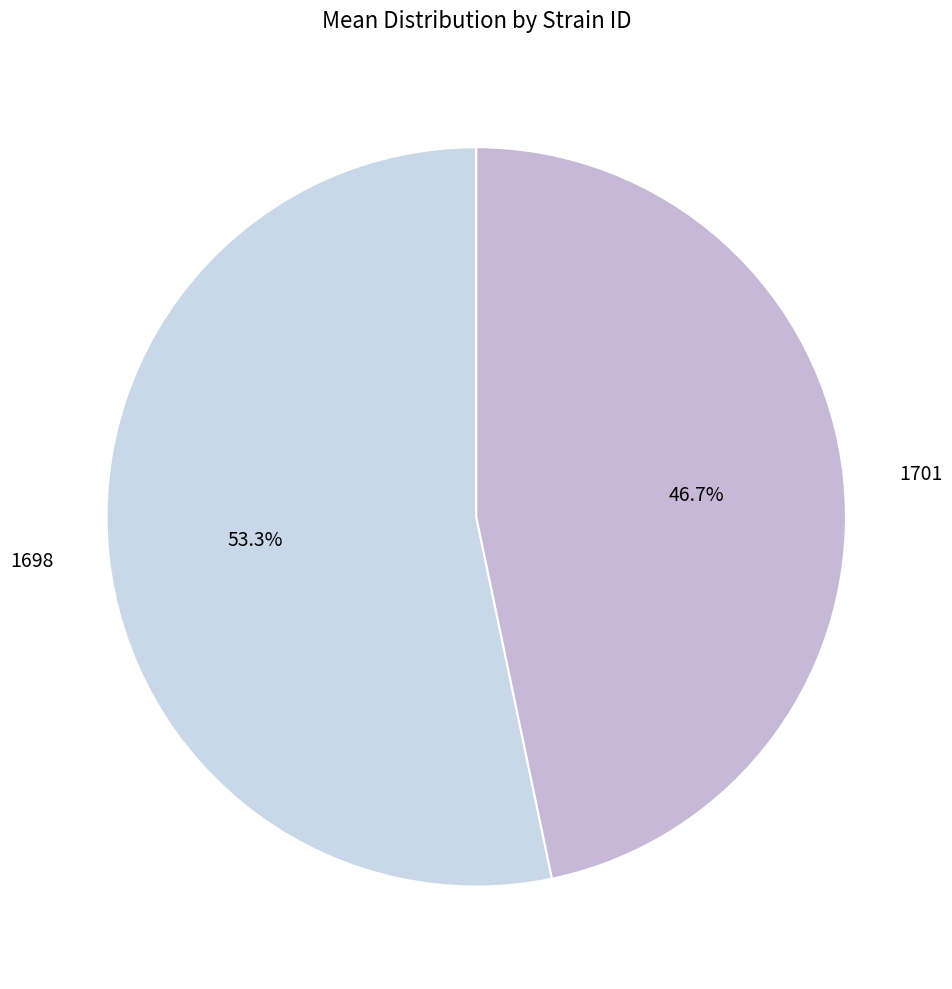

Count the number of slices in the pie.

2